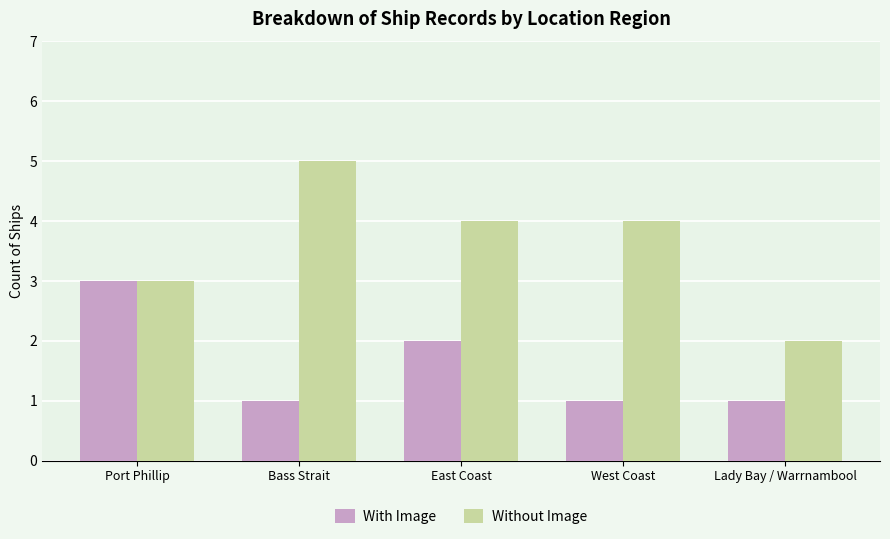

Are the bars grouped side by side (vs. stacked)?

Yes